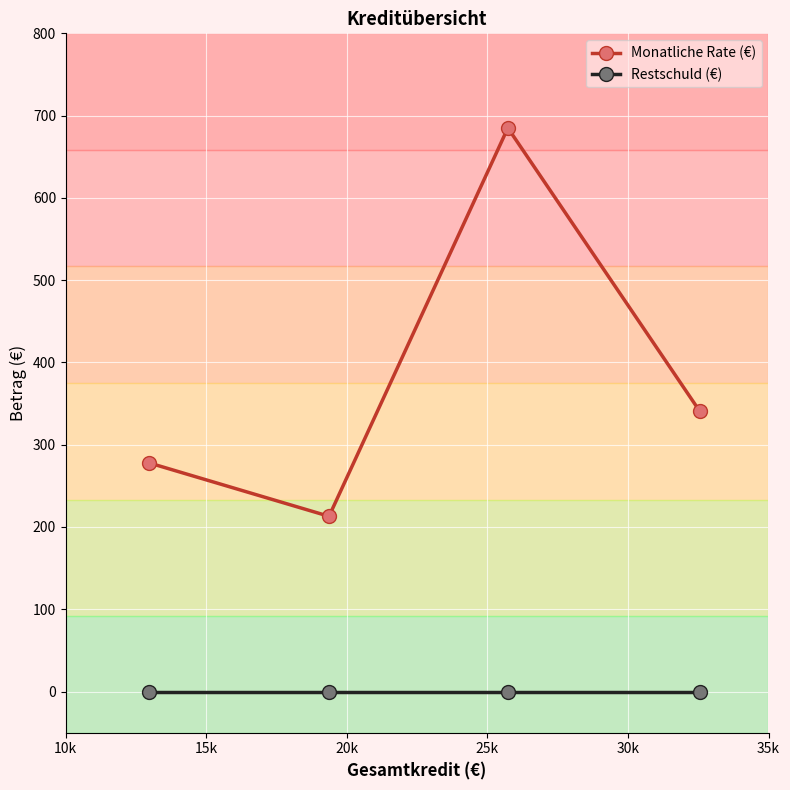

Reading left to right, transcribe all the data shown in this chart.

Monatliche Rate (€): 278	213	685	341
Restschuld (€): 0	0	0	0